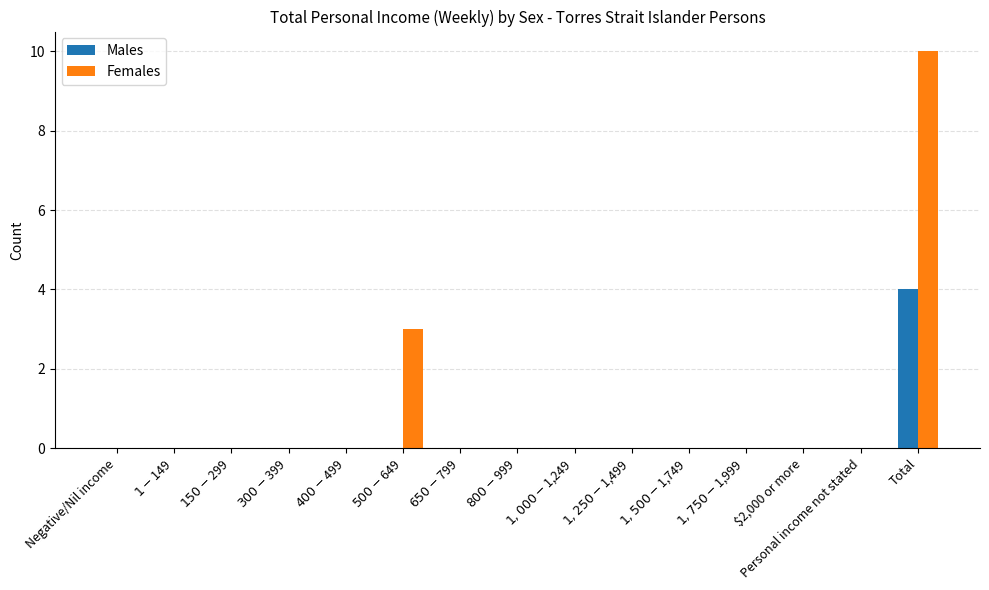

What is the maximum value shown in the chart?

10